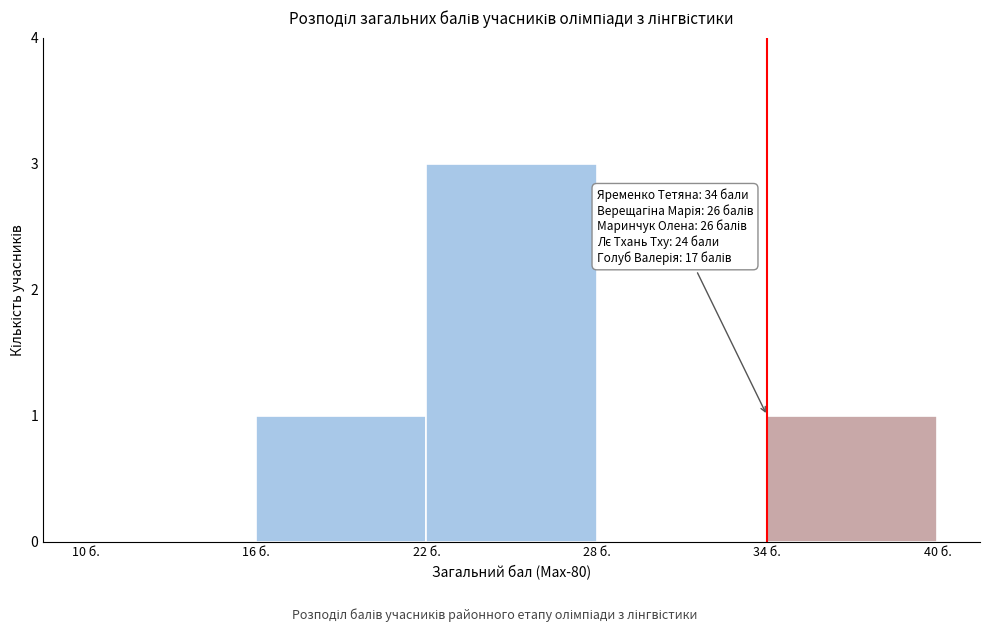

Which range on the x-axis has the tallest bar?

22 to 28